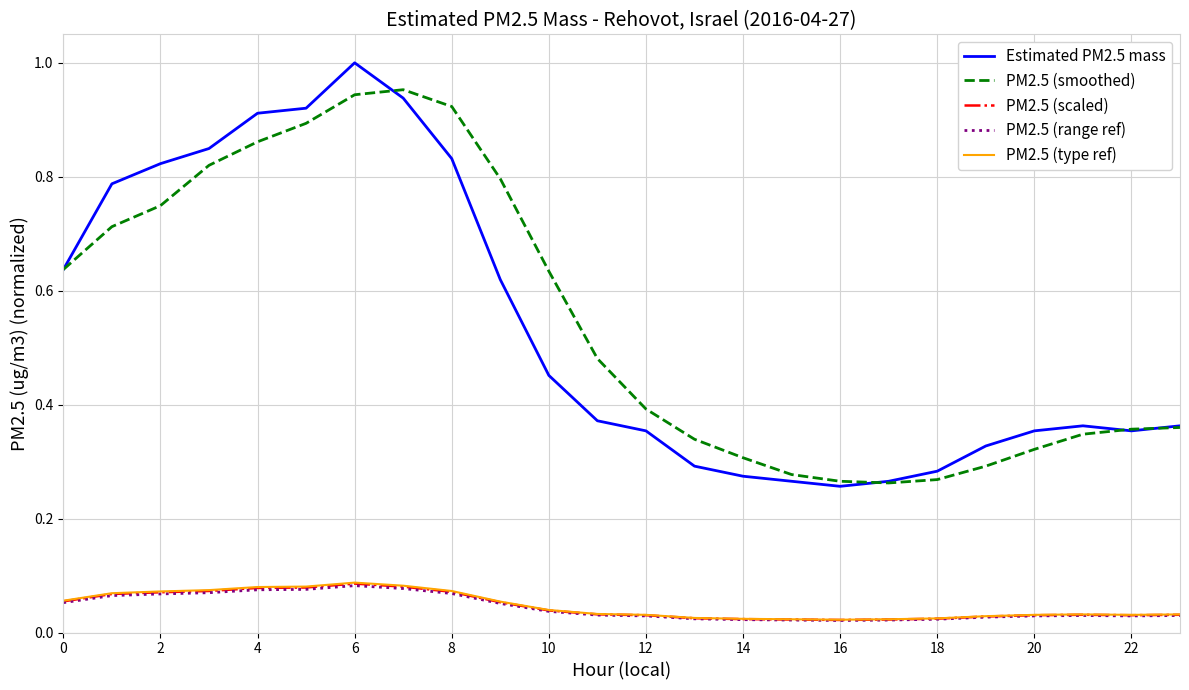

True or false: PM2.5 (scaled) and Estimated PM2.5 mass intersect in this chart.

False